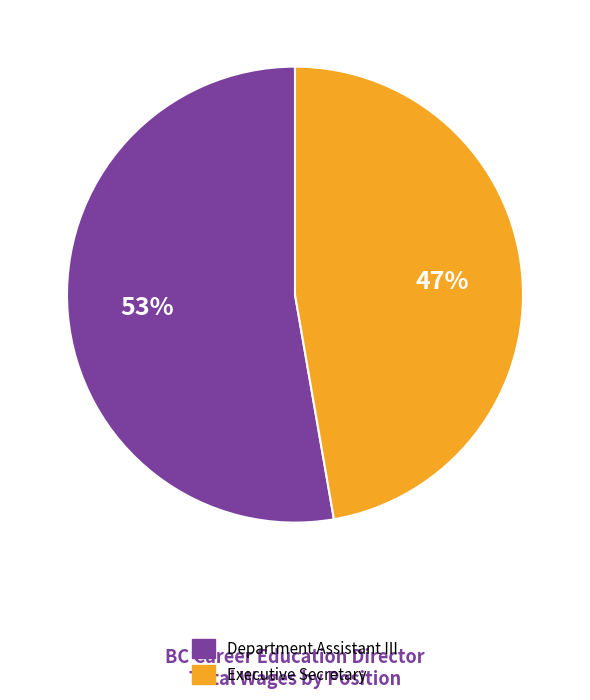

Combined, do Department Assistant III and Executive Secretary account for over 50%?

Yes